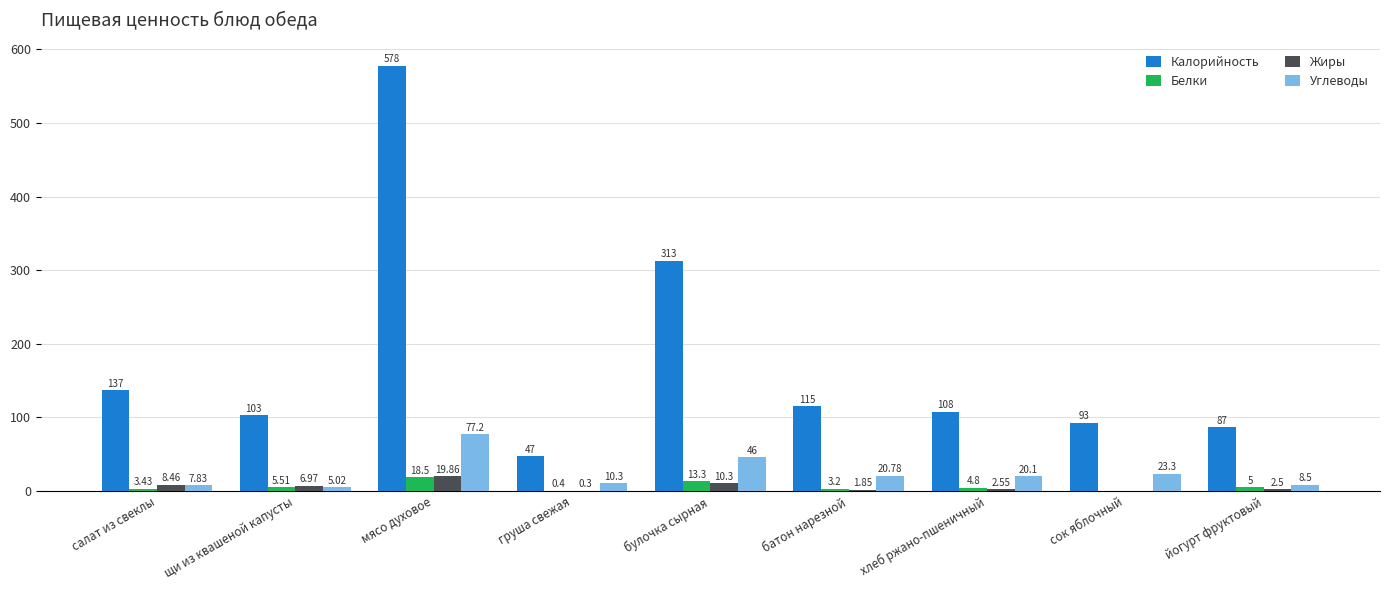

How many categories are shown in the chart?

9